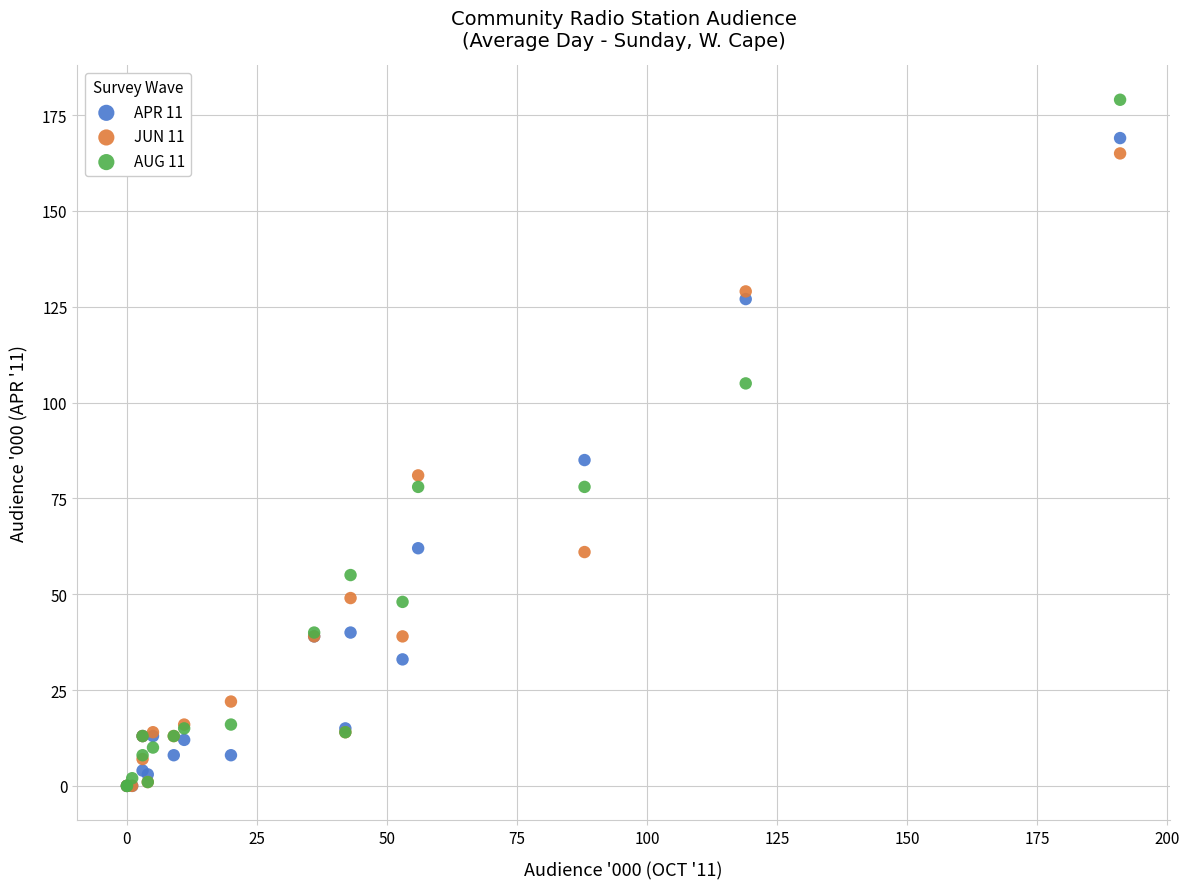

What are all the series names shown in the legend?

APR 11, JUN 11, AUG 11